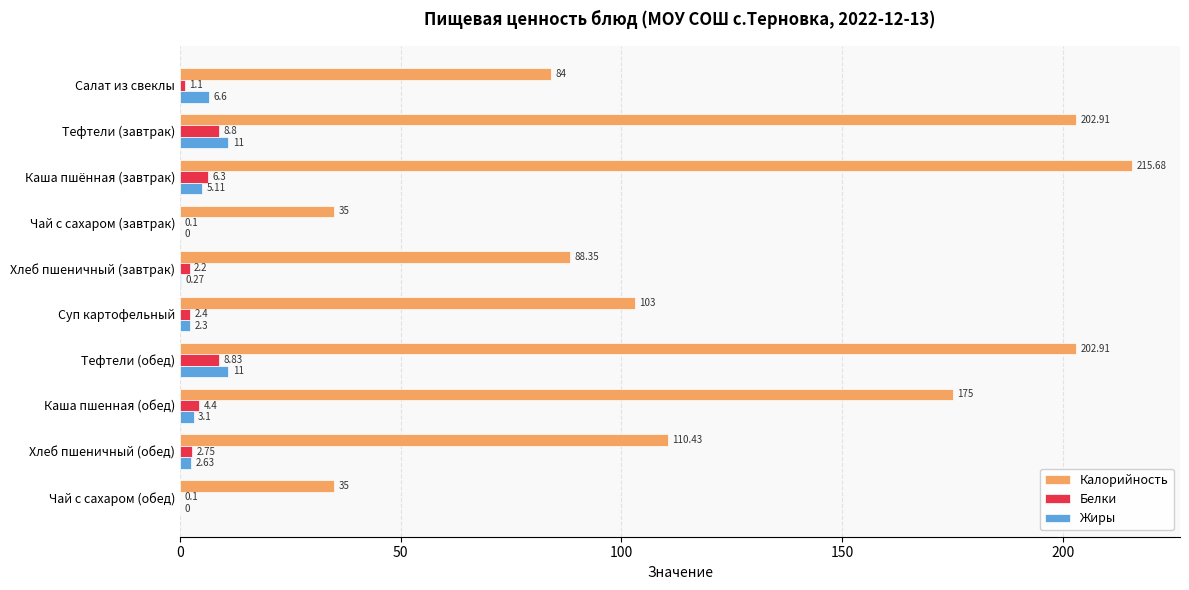

How many data points in Жиры are above 3?

5